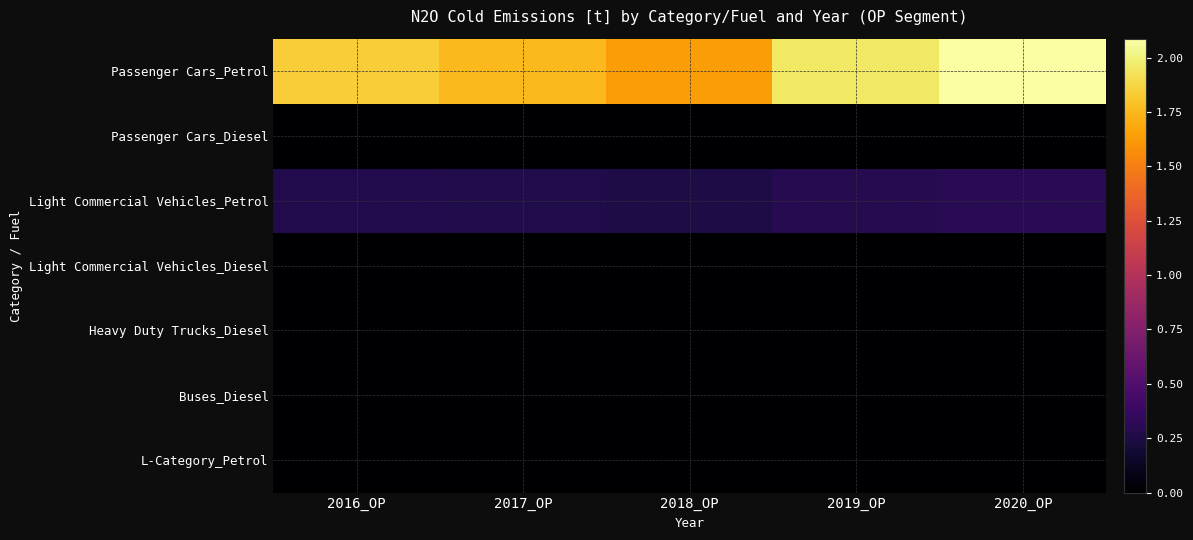

What is the difference between the highest and lowest values at 2016_OP?

1.8